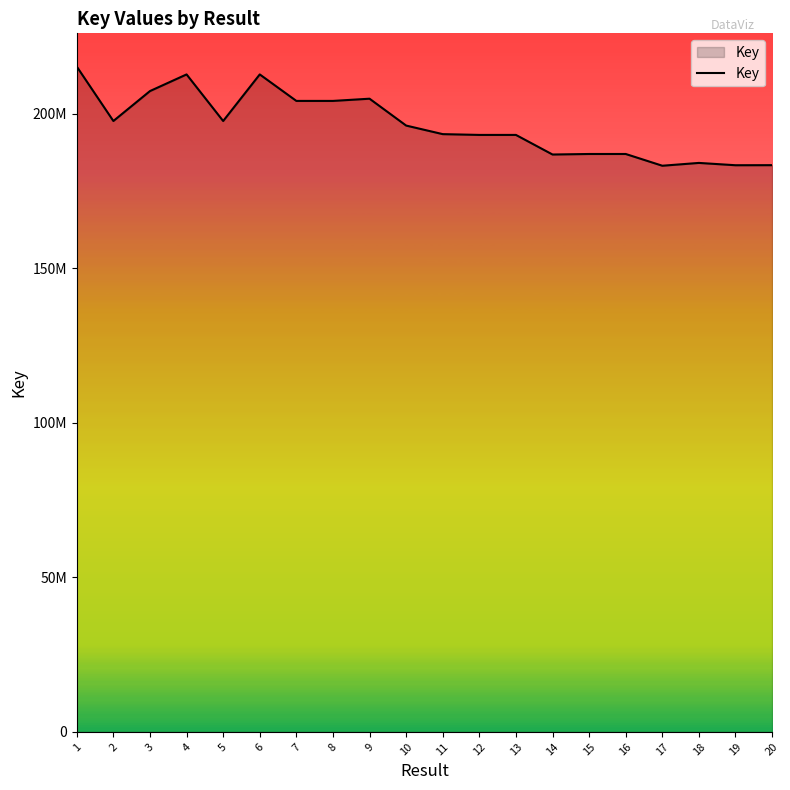

Does the chart display data point markers on the line(s)?

No